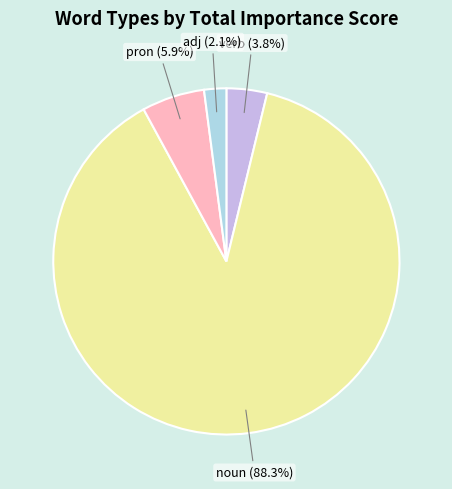

Is there any slice that represents more than half of the pie?

Yes